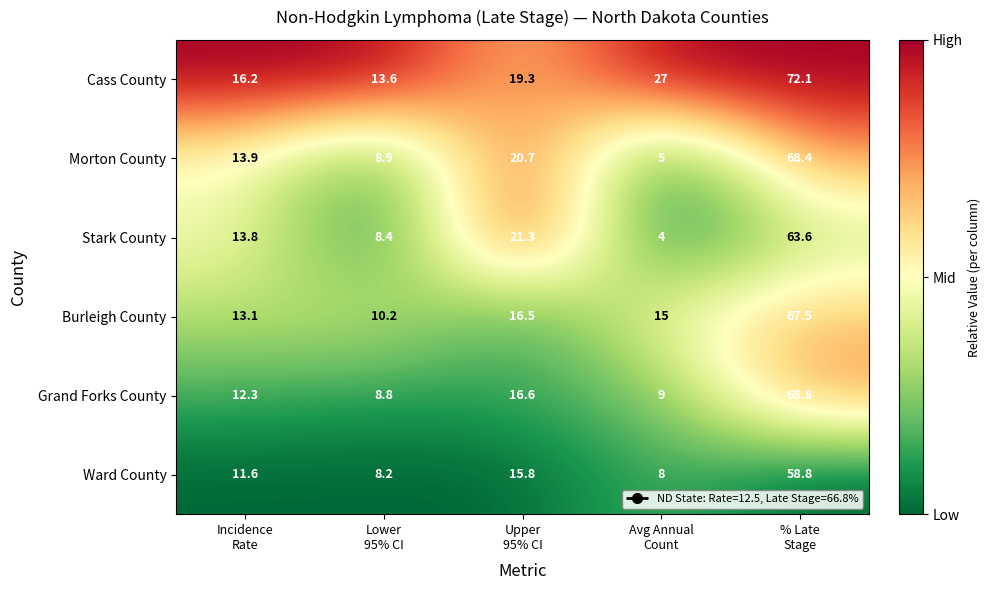

What is the total value across all series at Incidence
Rate?

80.9